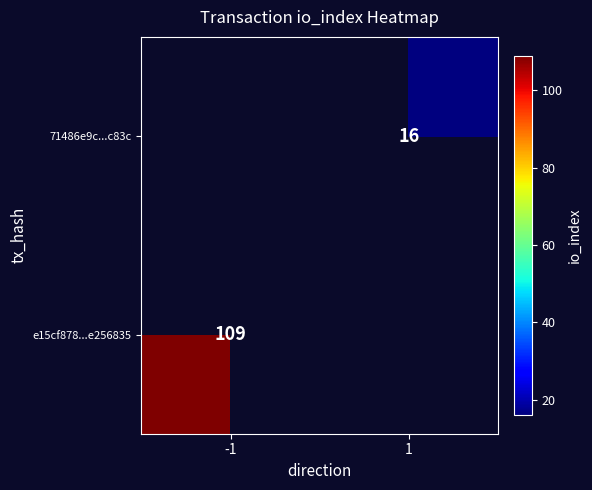

The value of e15cf878...e256835 at -1 is 109. True or false?

True